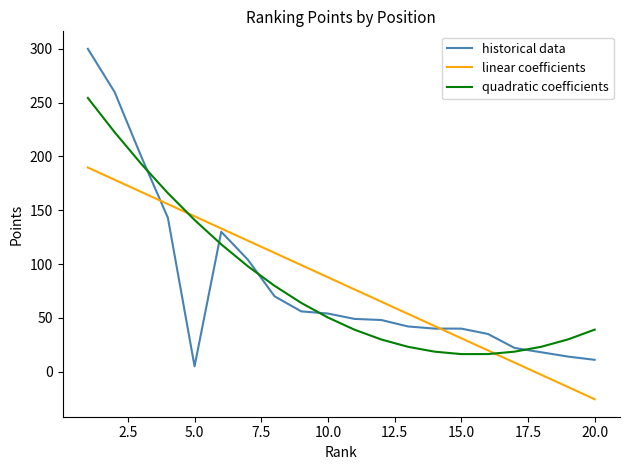

In quadratic coefficients, how many points are lower than both neighbors (excluding endpoints)?

1